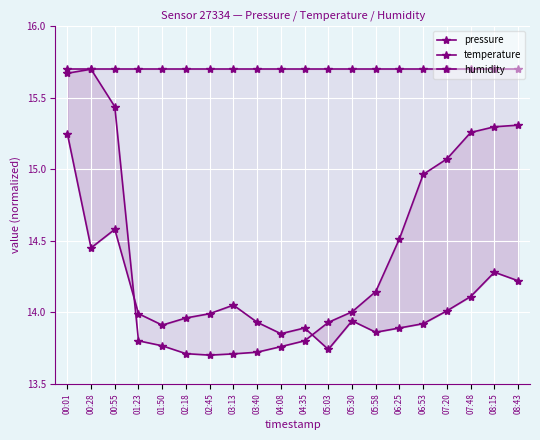

Reading left to right, extract all data points from this chart.

pressure: 00:01=15.7	00:28=15.7	00:55=15.4	01:23=13.8	01:50=13.8	02:18=13.7	02:45=13.7	03:13=13.7	03:40=13.7	04:08=13.8	04:35=13.8	05:03=13.9	05:30=14.0	05:58=14.1	06:25=14.5	06:53=15.0	07:20=15.1	07:48=15.3	08:15=15.3	08:43=15.3
temperature: 00:01=15.2	00:28=14.4	00:55=14.6	01:23=14.0	01:50=13.9	02:18=14.0	02:45=14.0	03:13=14.1	03:40=13.9	04:08=13.8	04:35=13.9	05:03=13.7	05:30=13.9	05:58=13.9	06:25=13.9	06:53=13.9	07:20=14.0	07:48=14.1	08:15=14.3	08:43=14.2
humidity: 00:01=15.7	00:28=15.7	00:55=15.7	01:23=15.7	01:50=15.7	02:18=15.7	02:45=15.7	03:13=15.7	03:40=15.7	04:08=15.7	04:35=15.7	05:03=15.7	05:30=15.7	05:58=15.7	06:25=15.7	06:53=15.7	07:20=15.7	07:48=15.7	08:15=15.7	08:43=15.7